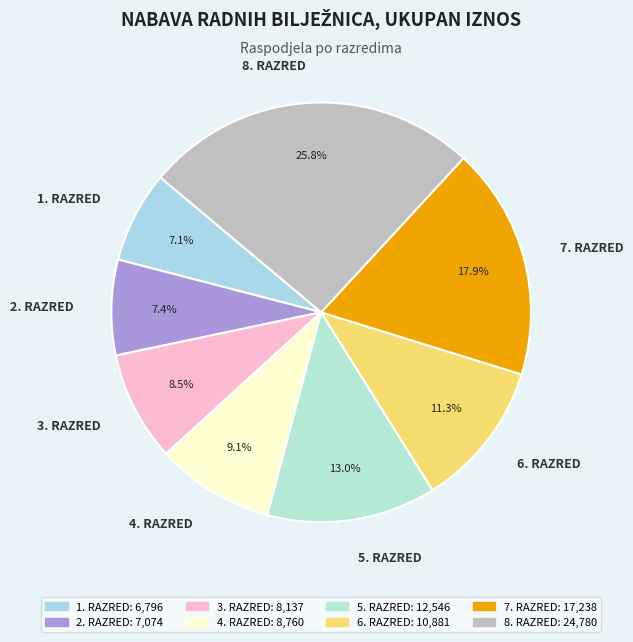

To the nearest percent, what portion does 4. RAZRED represent?

9%